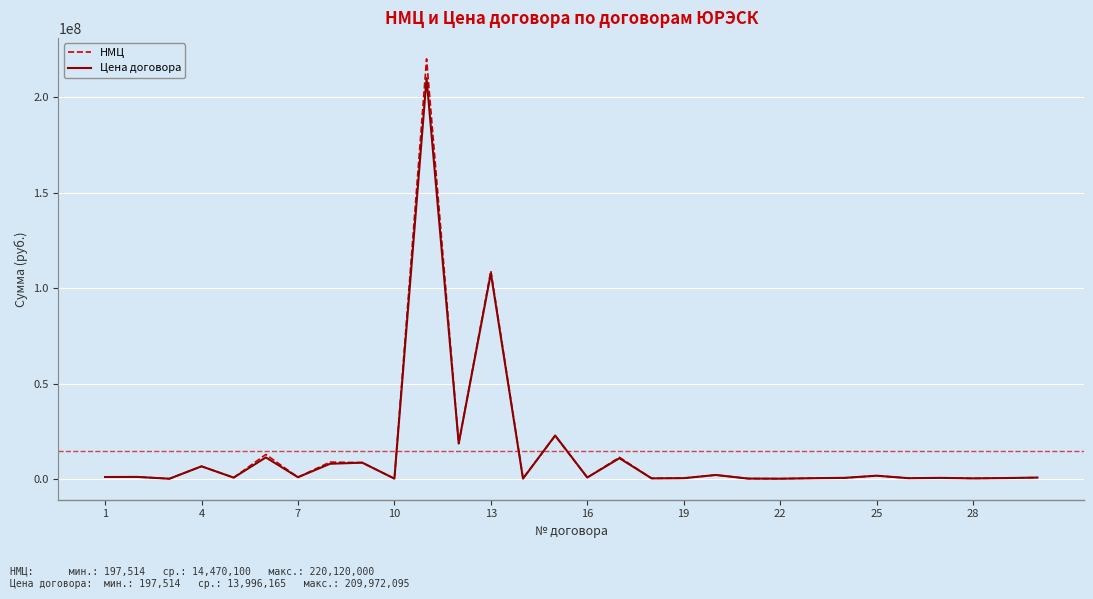

What is the maximum value shown in the chart?

220120000.0